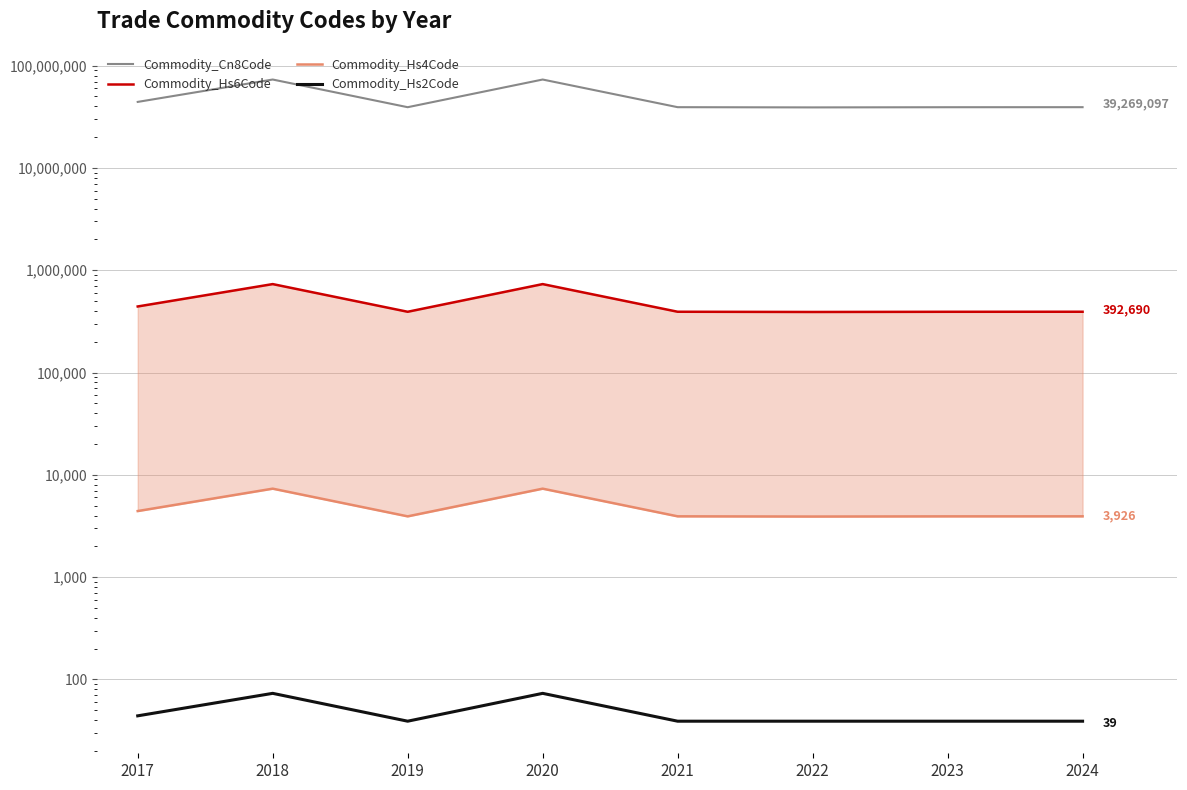

Where is the first local maximum for Commodity_Cn8Code?

2018